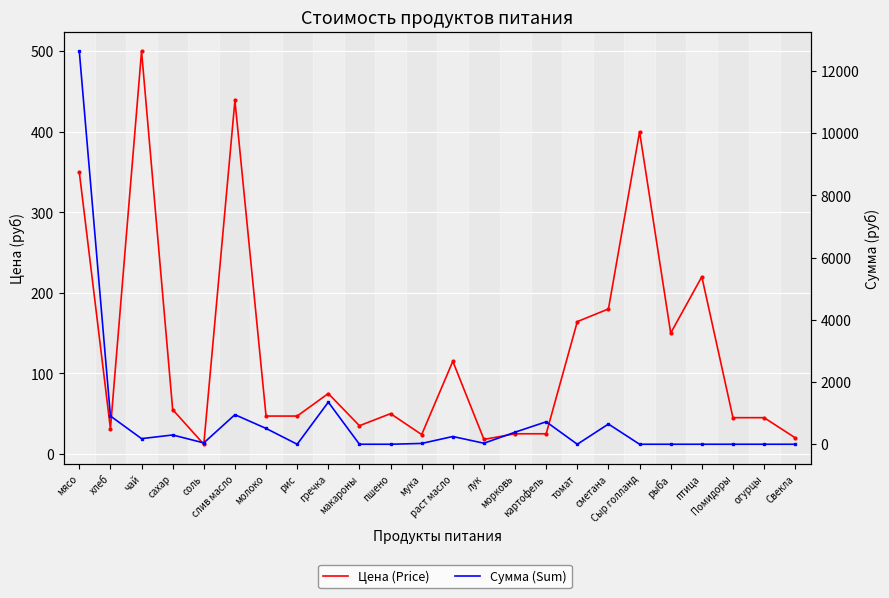

How many interior local valleys does the Сумма (Sum) series have?

5